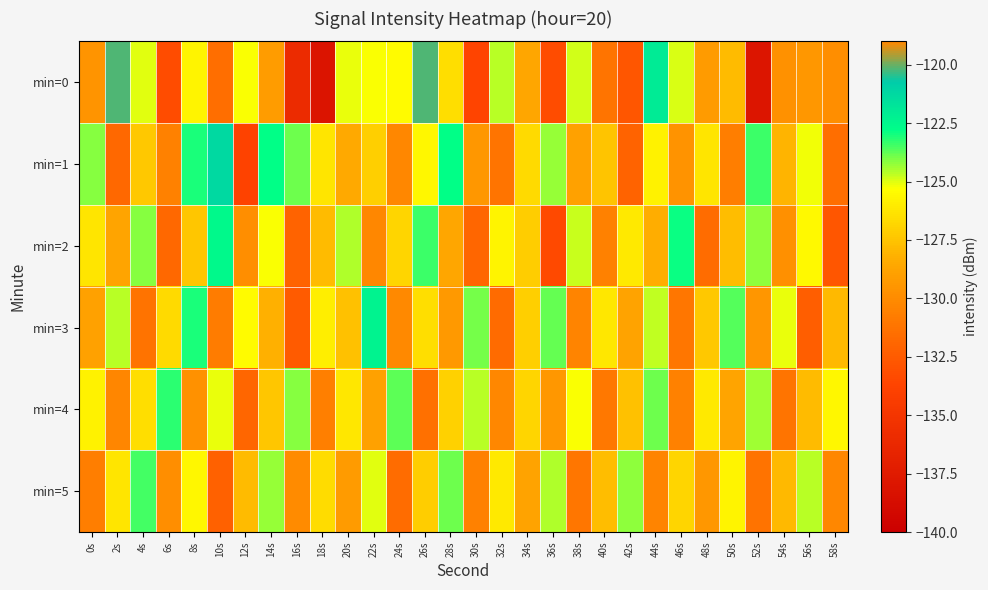

List the series in order of their peak value, lowest first.

min=5, min=4, min=2, min=3, min=1, min=0